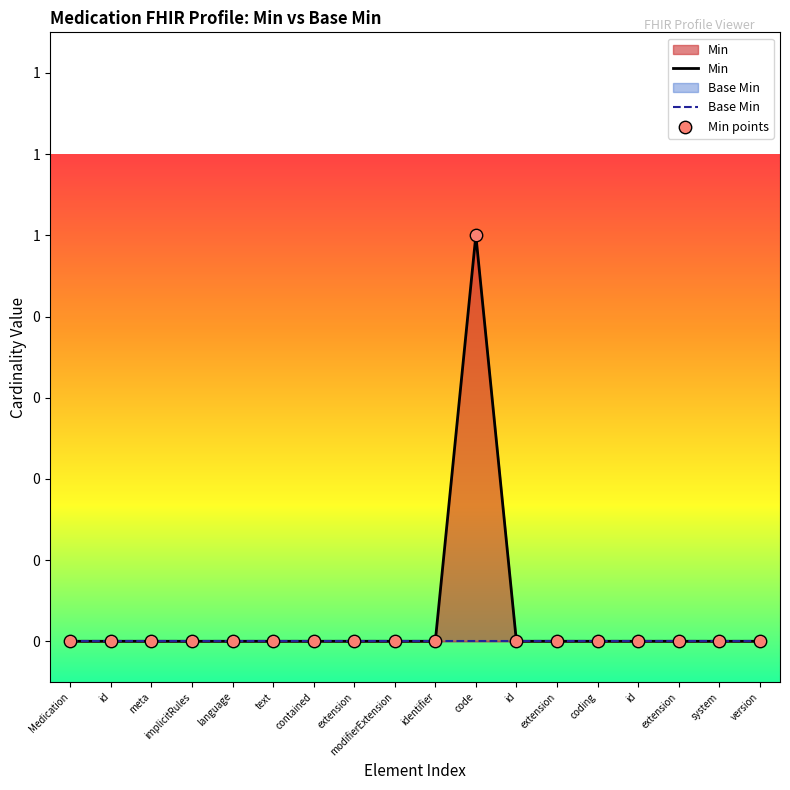

At how many categories does at least one series exceed 0?

1